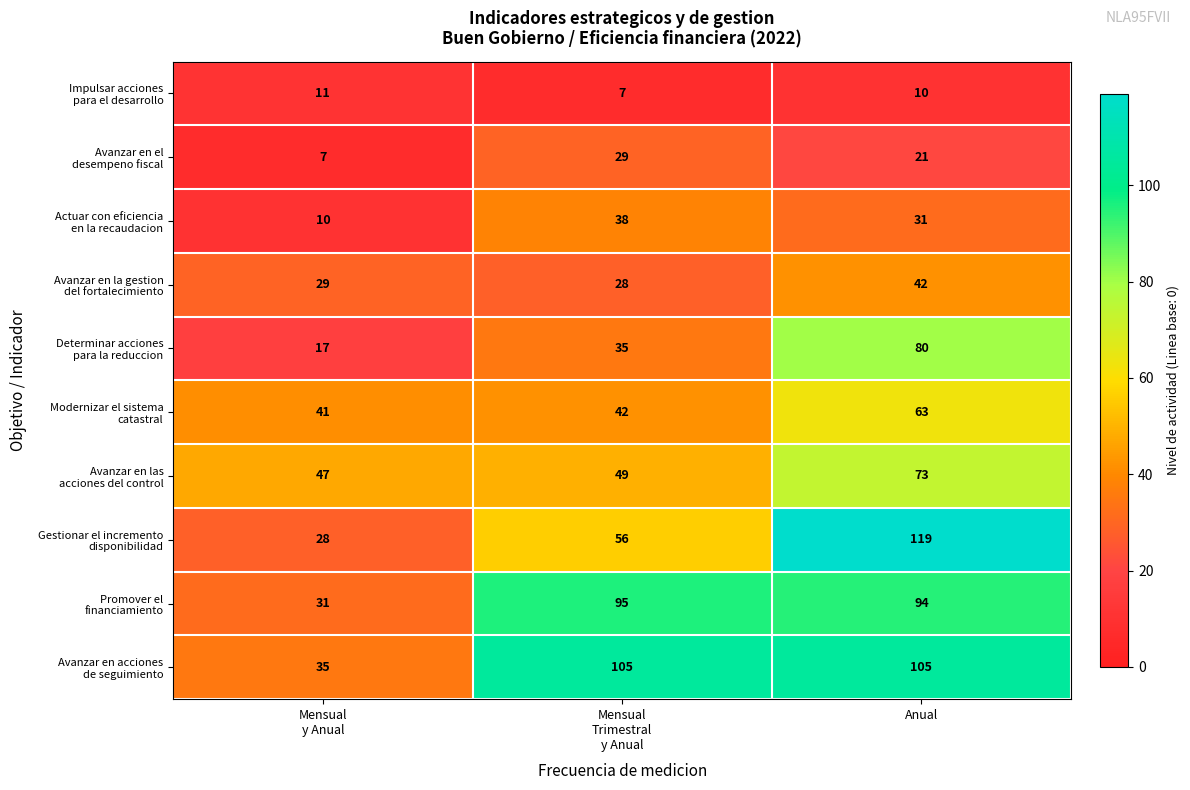

What is the minimum value shown in the chart?

7